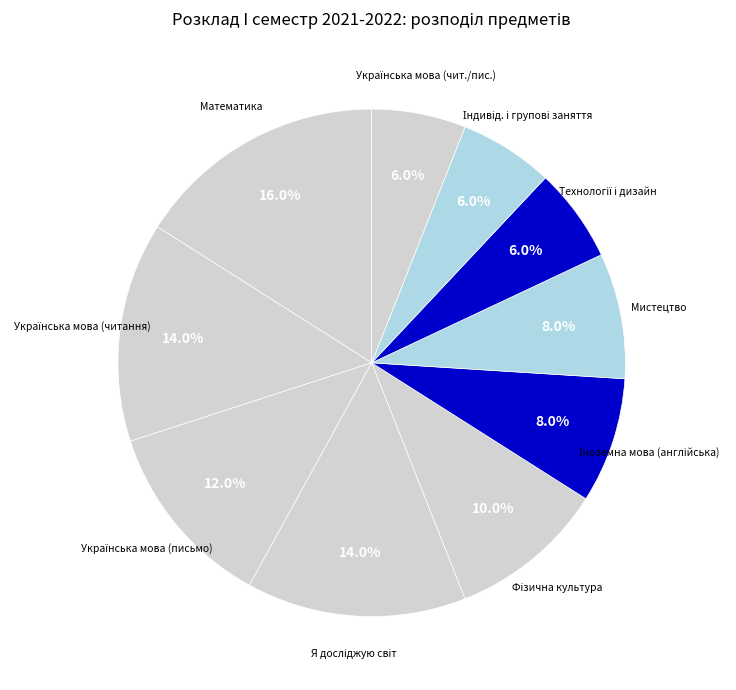

How many segments does this pie chart have?

10